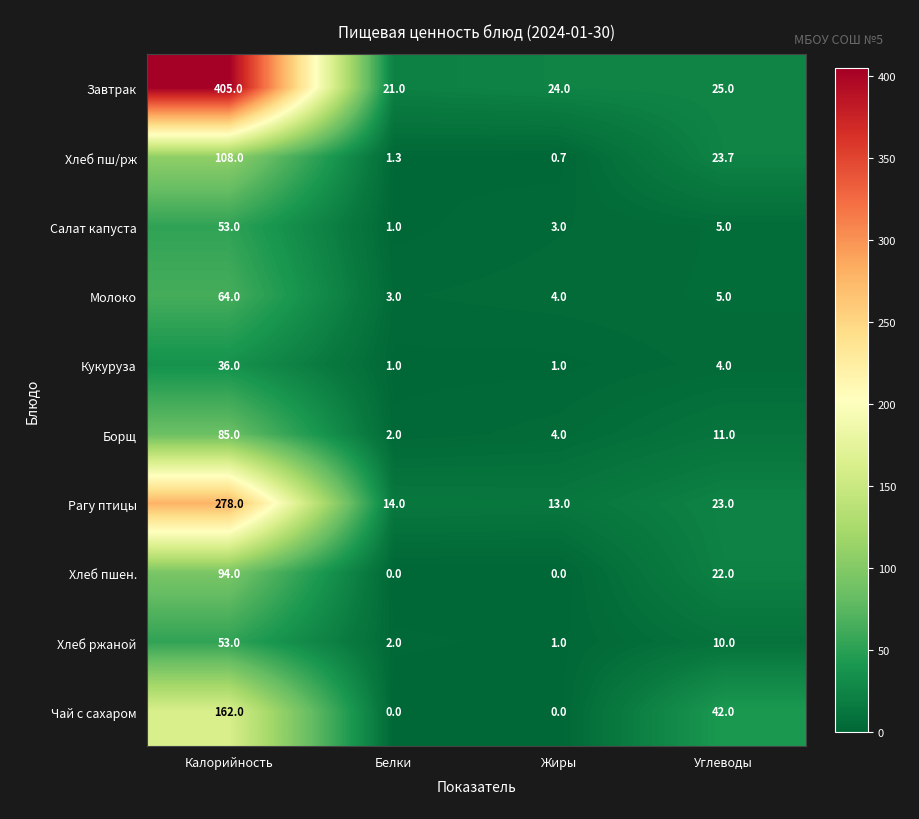

Count the Хлеб пшен. values in the range 0 to 94.

4